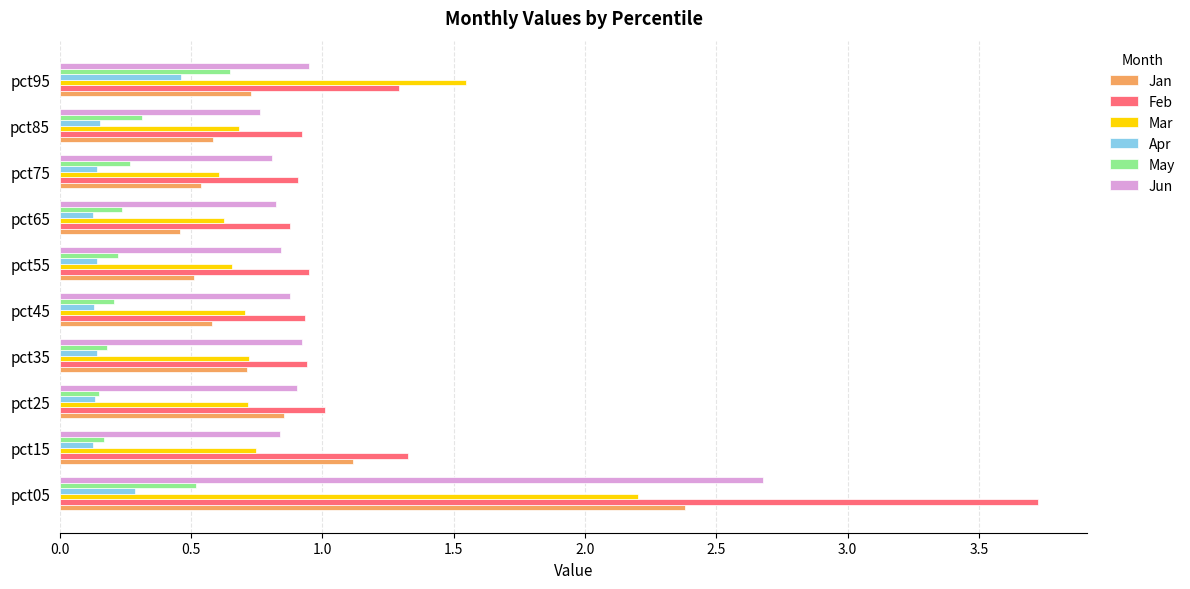

What is the sum of the Mar values at pct25 and pct95?

2.3